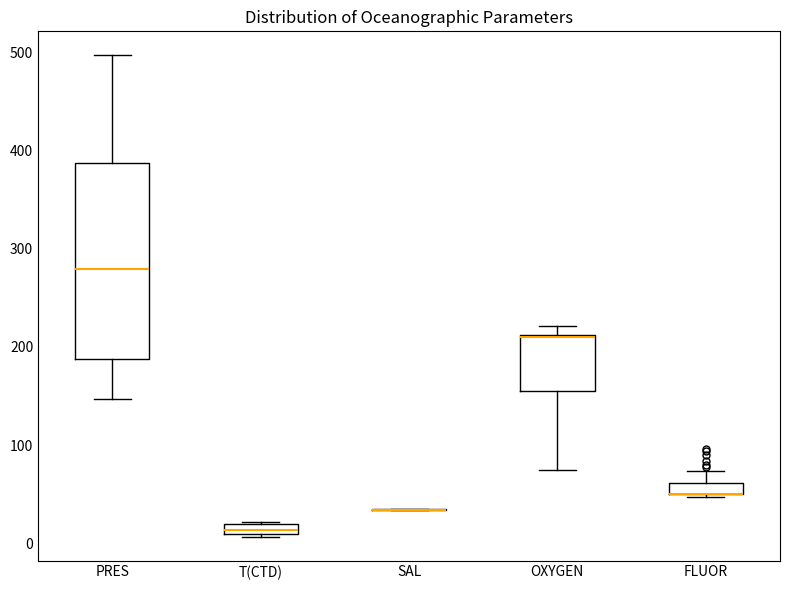

Where is the upper edge of the box for PRES on the y-axis? The values are not printed on the chart, so give them approximately, as read against the axis.

390